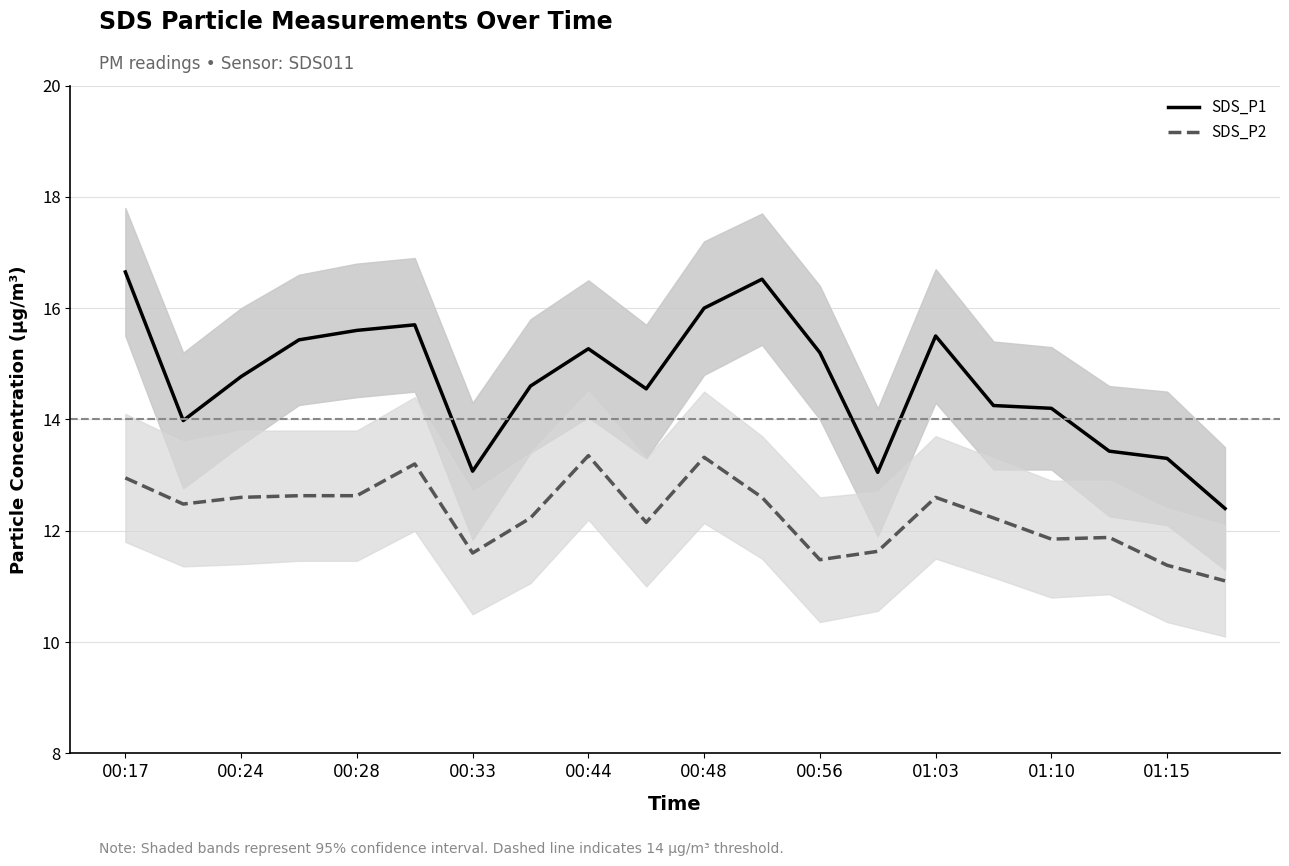

In SDS_P2, how many points are higher than both neighbors (excluding endpoints)?

5